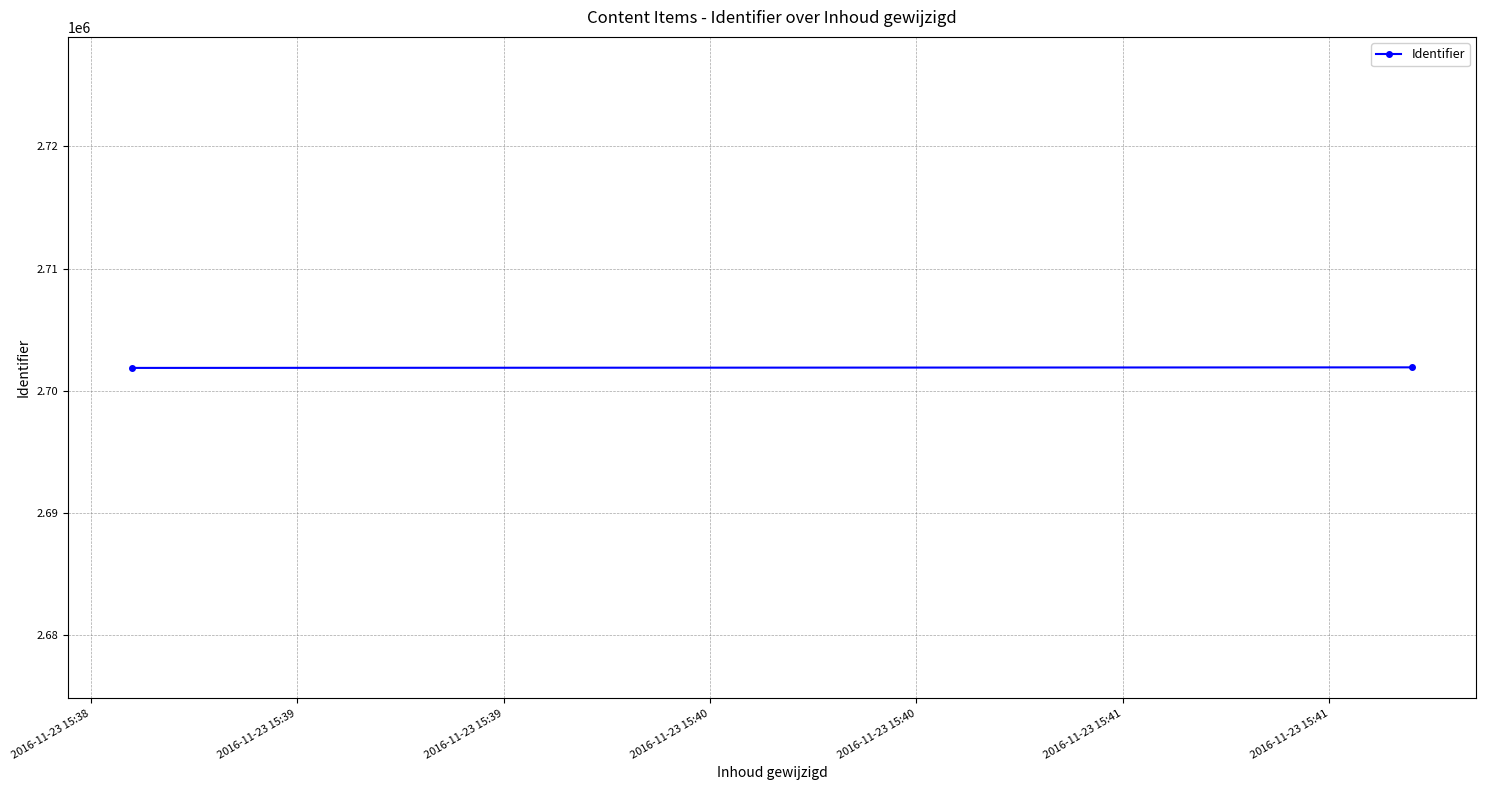

Is it true that the value at 2016-11-23 15:38 is 2701878?

True